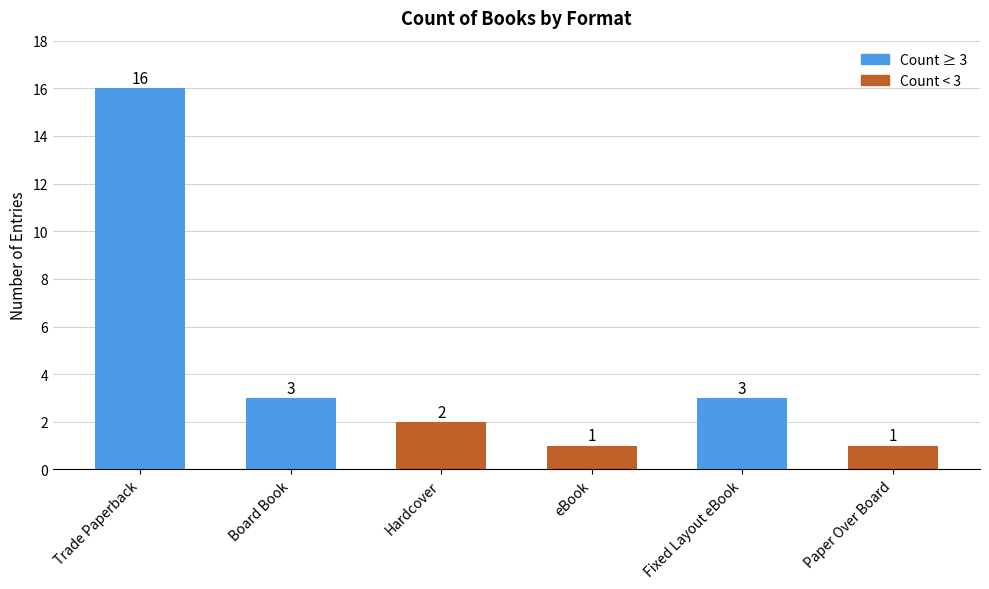

What position from the right is Hardcover?

4